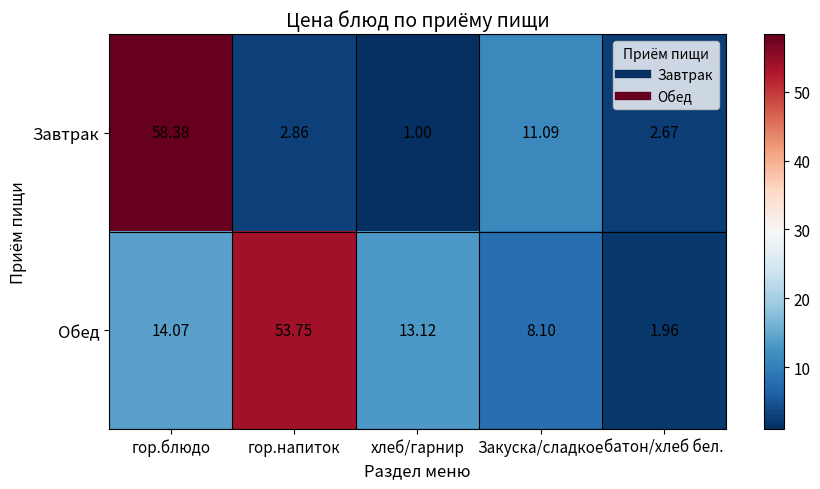

List the series in order of their peak value, lowest first.

Обед, Завтрак